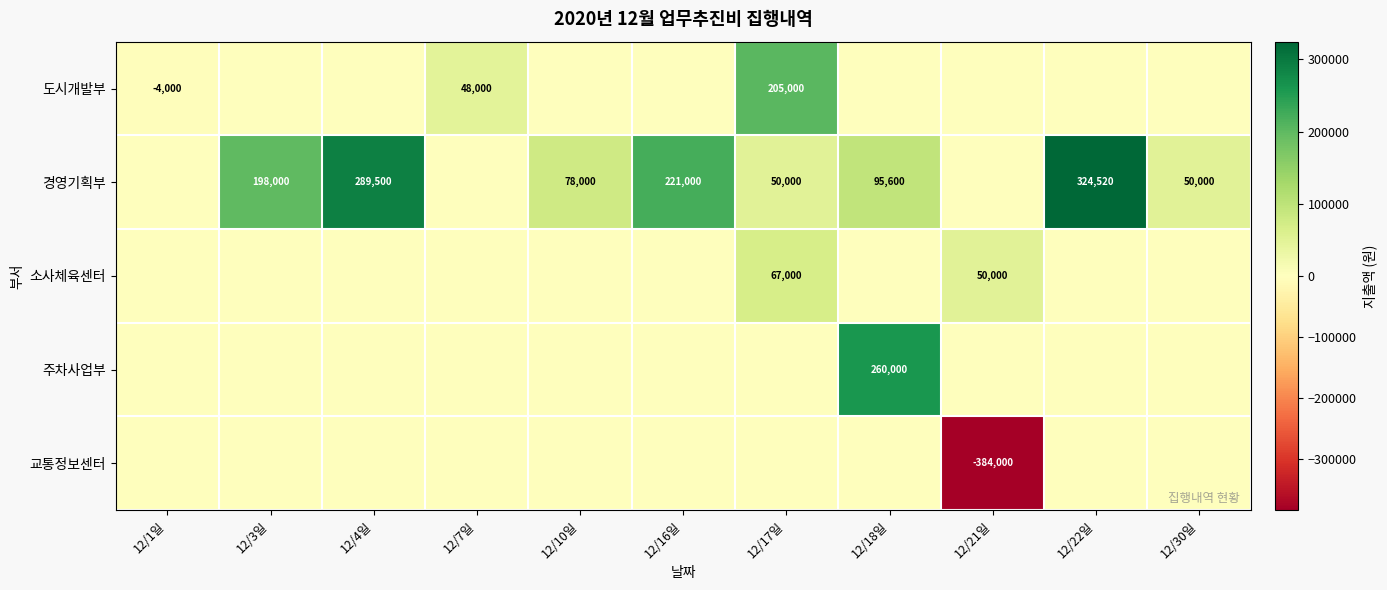

The value of 도시개발부 at 12/17일 is 205000. True or false?

True